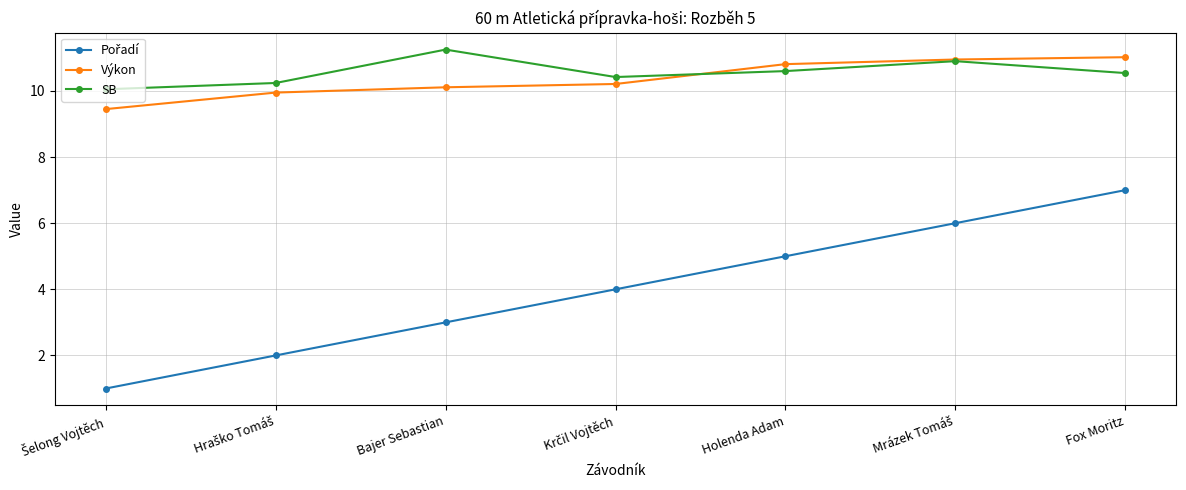

What is the label of the 5th point from the left?

Holenda Adam